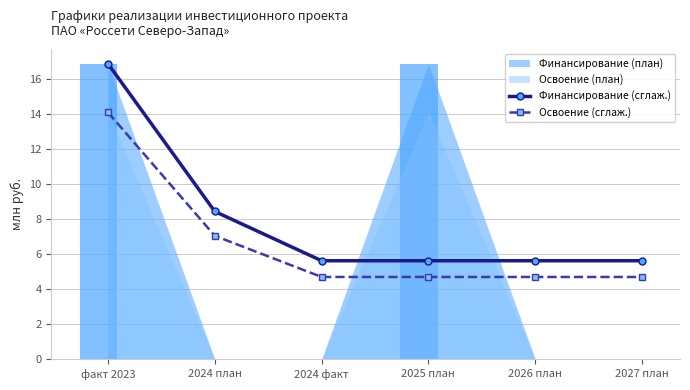

What position from the left is факт 2023?

1